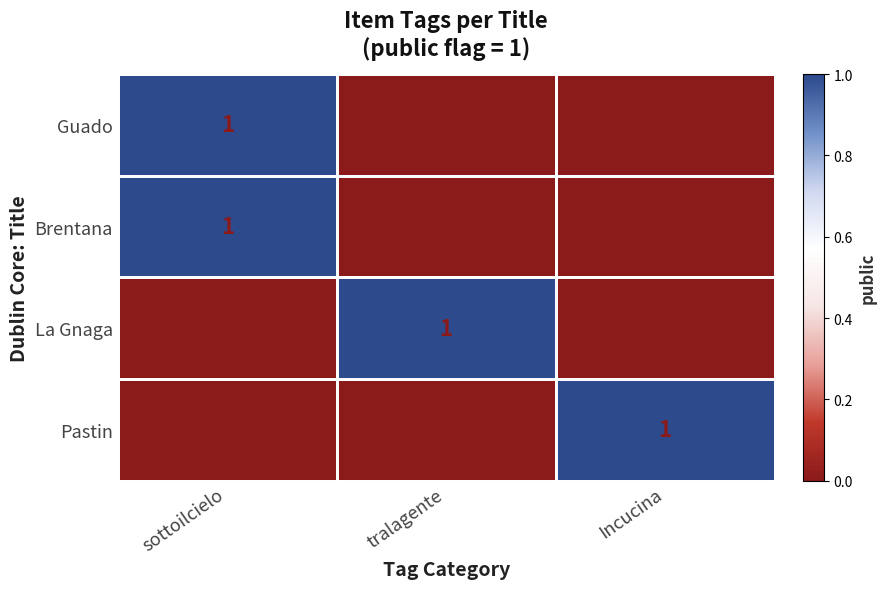

How many Brentana values are between 0 and 1?

3